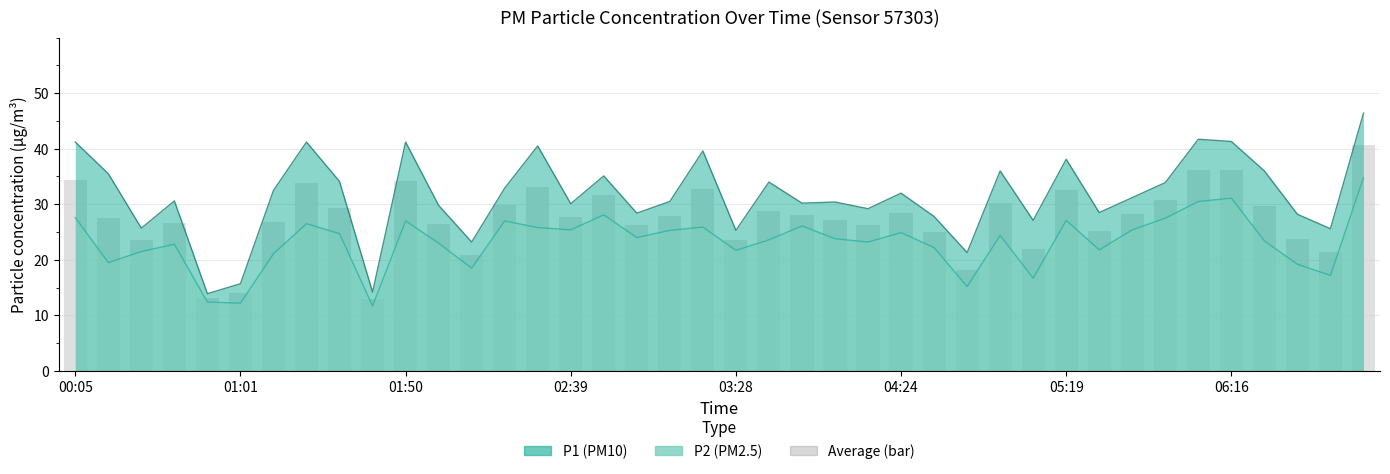

What is the maximum value shown in the chart?

46.4